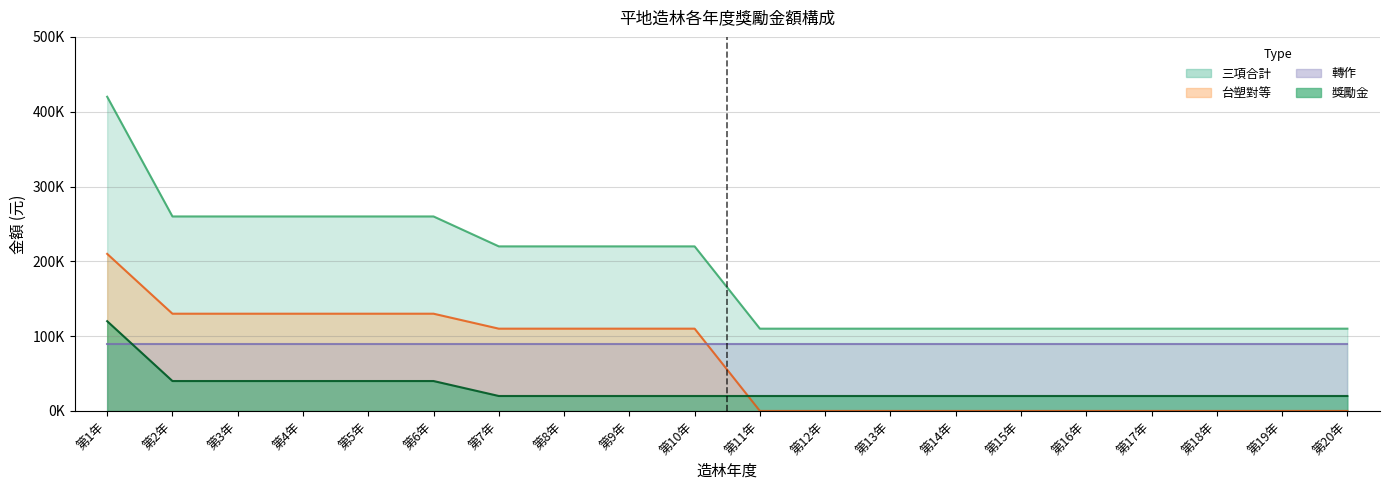

Between 第12年 and 第9年, which is larger?

第12年